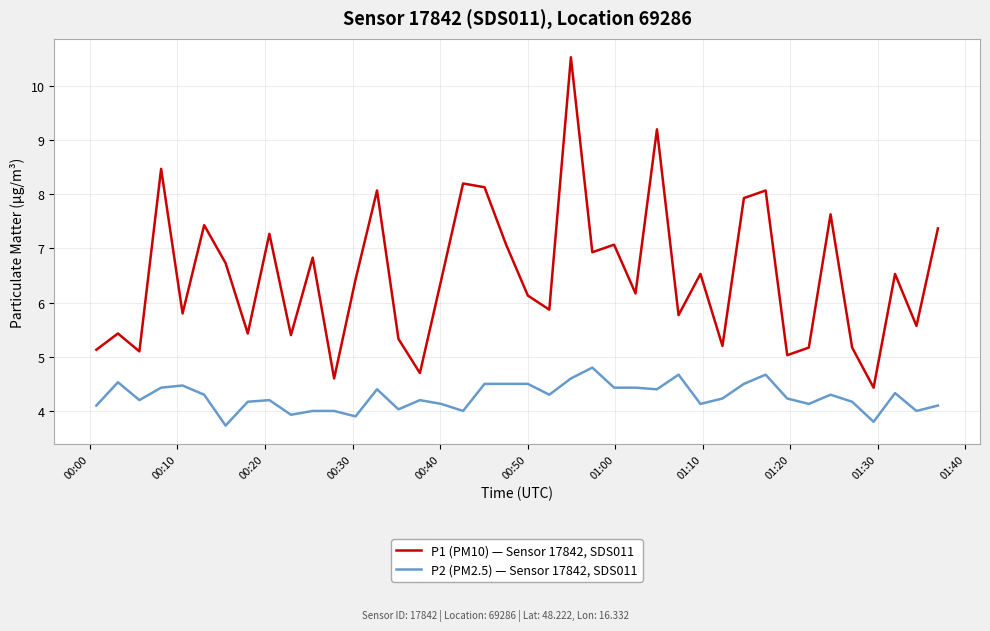

At how many categories does at least one series exceed 8?

7